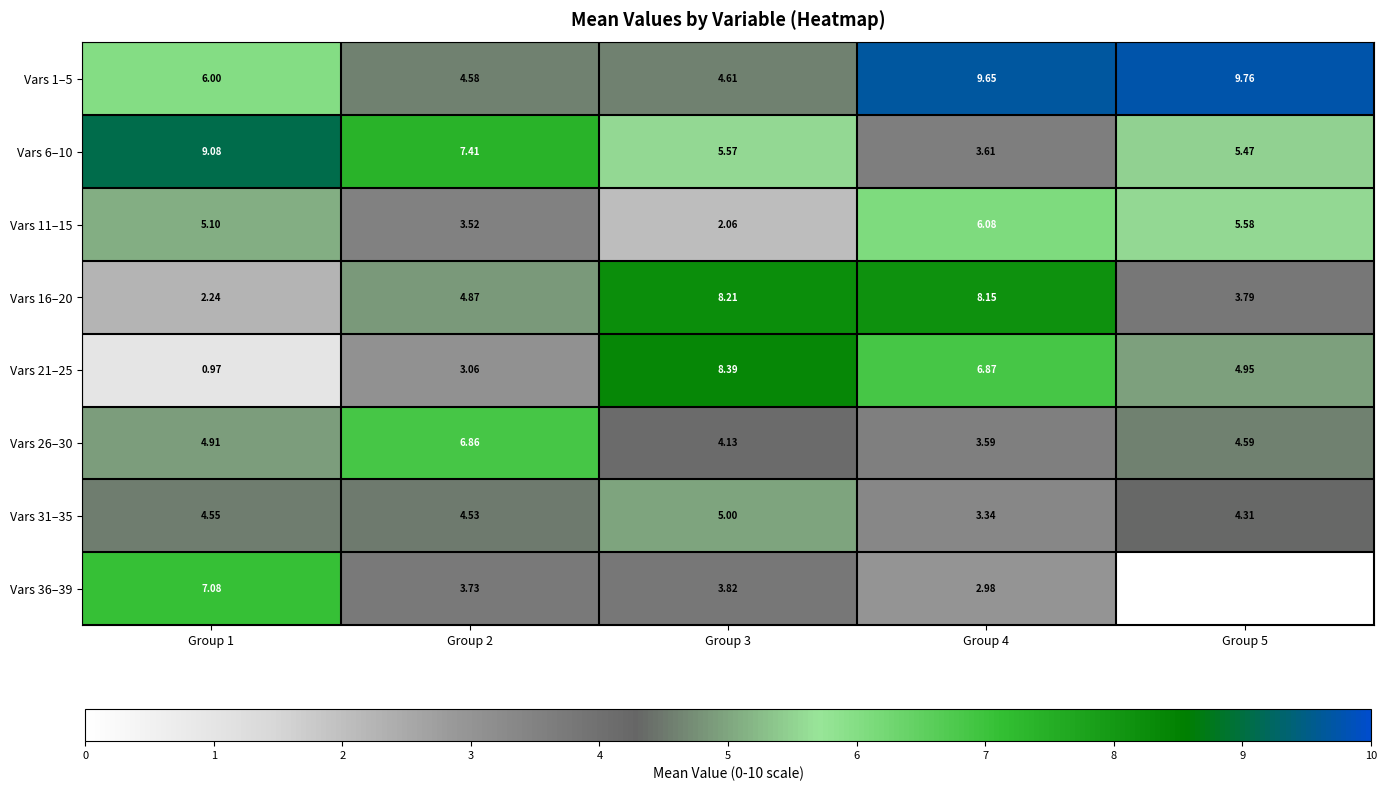

Which category has the lowest value across all series?

Group 1